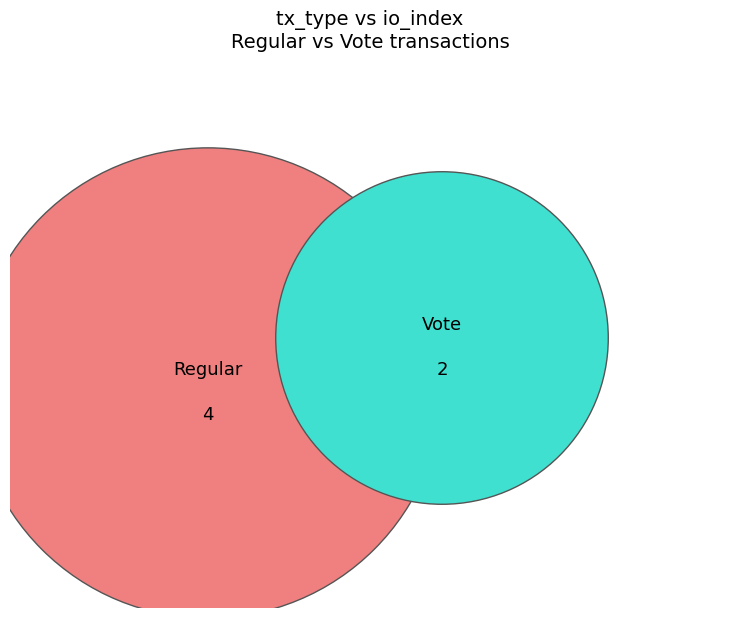

To the nearest percent, what is the difference between the largest and smallest slice percentages?

33%